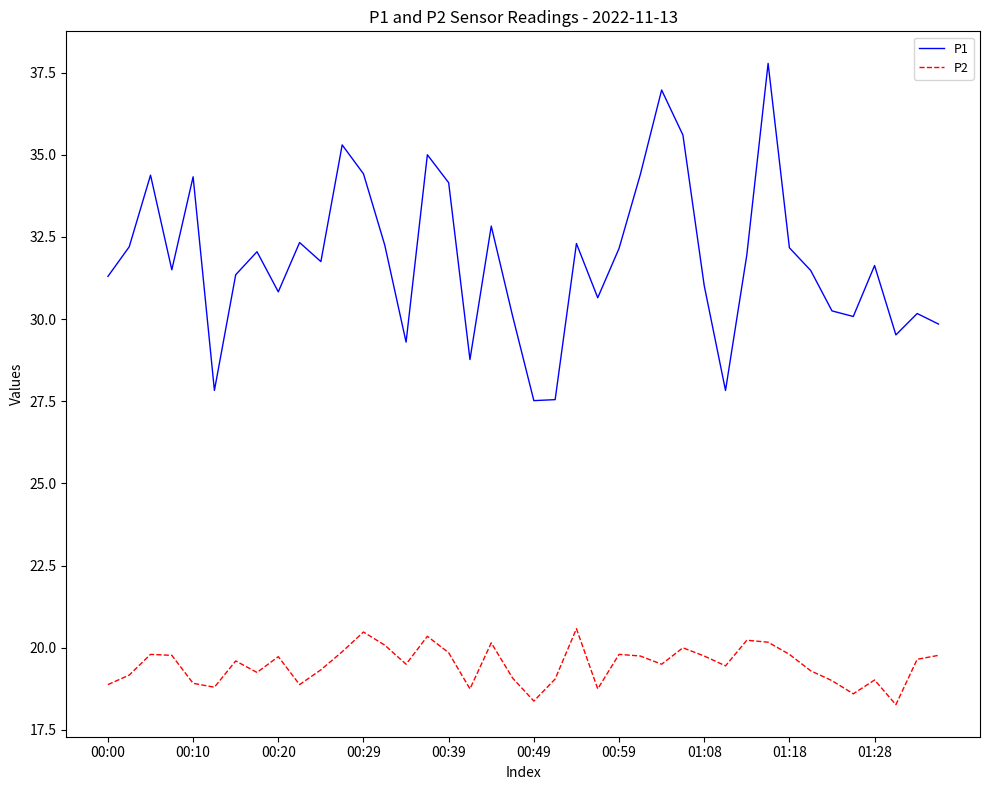

Which series has the largest total across all categories?

P1